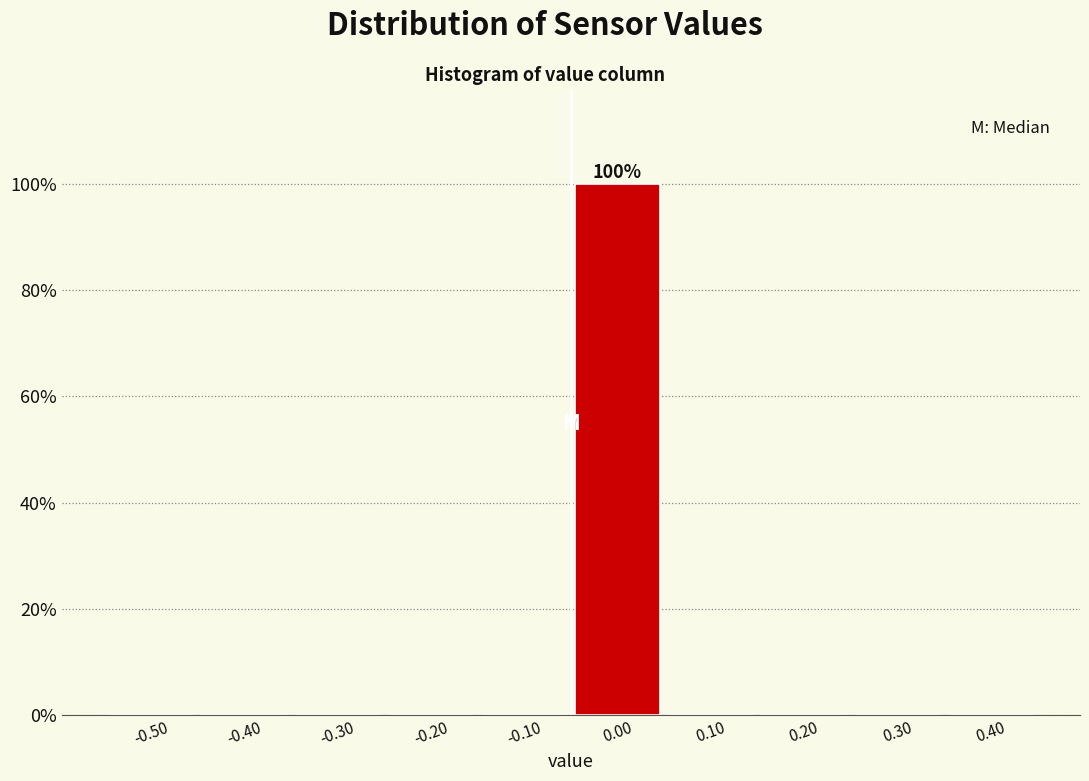

Are the bars horizontal?

No